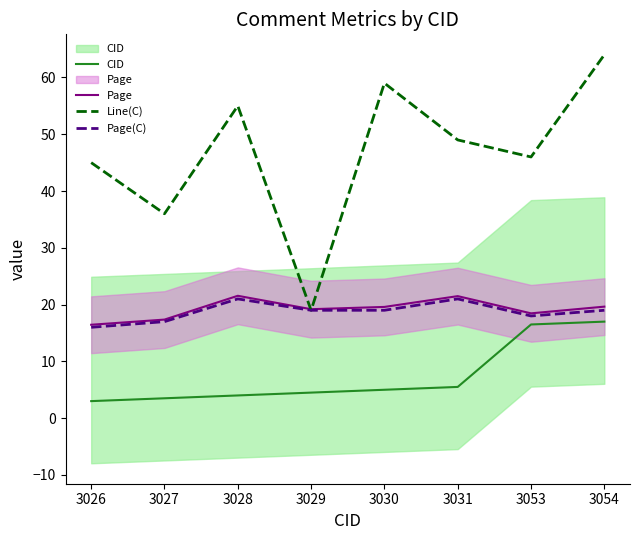

At 3031, list the series in order from smallest to largest.

CID, Page(C), Page, Line(C)